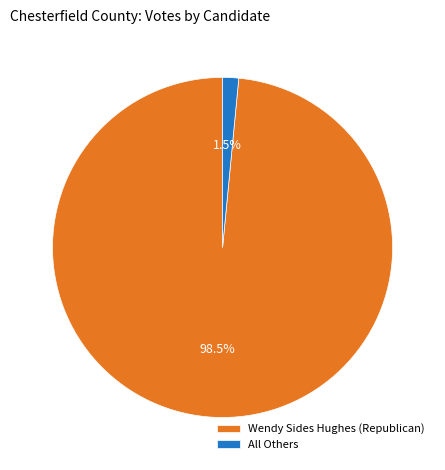

Between All Others and Wendy Sides Hughes (Republican), which is larger?

Wendy Sides Hughes (Republican)